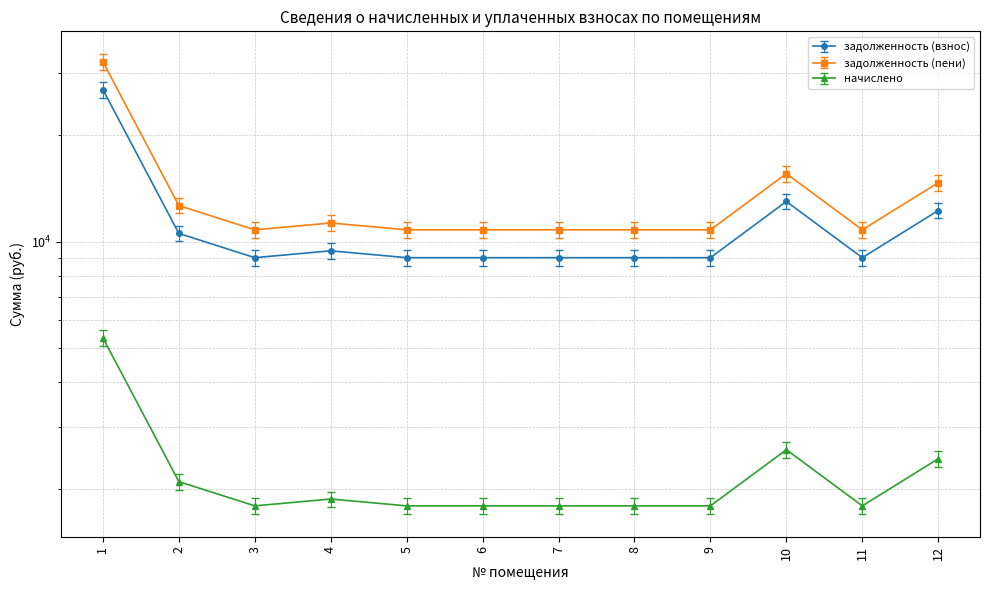

Reading left to right, what are all the values shown in this chart?

задолженность (взнос): 26912.6	10554.5	9013.7	9424.6	9013.7	9013.7	9013.7	9013.7	9013.7	12994.1	9013.7	12249.4
задолженность (пени): 33873.7	13284.4	11345.1	11862.2	11345.1	11345.1	11345.1	11345.1	11345.1	16355.0	11345.1	15417.7
начислено: 5348.0	2097.4	1791.2	1872.8	1791.2	1791.2	1791.2	1791.2	1791.2	2582.1	1791.2	2434.1